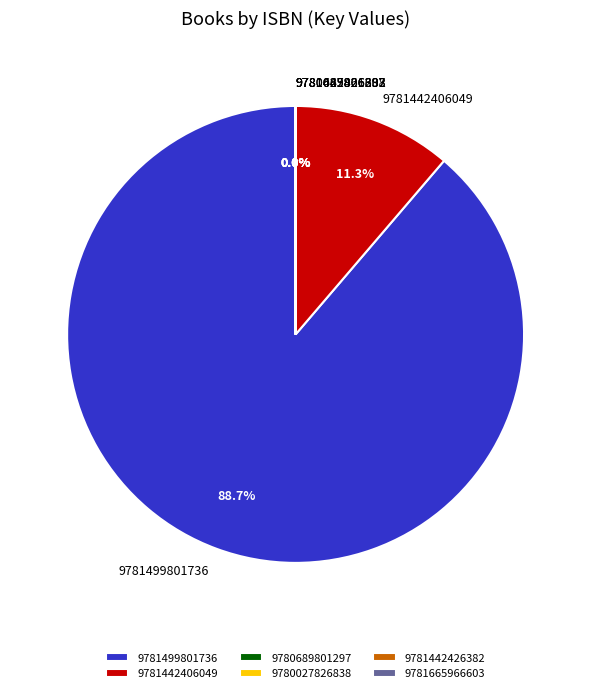

Does 9781499801736 represent more than half of the total?

Yes